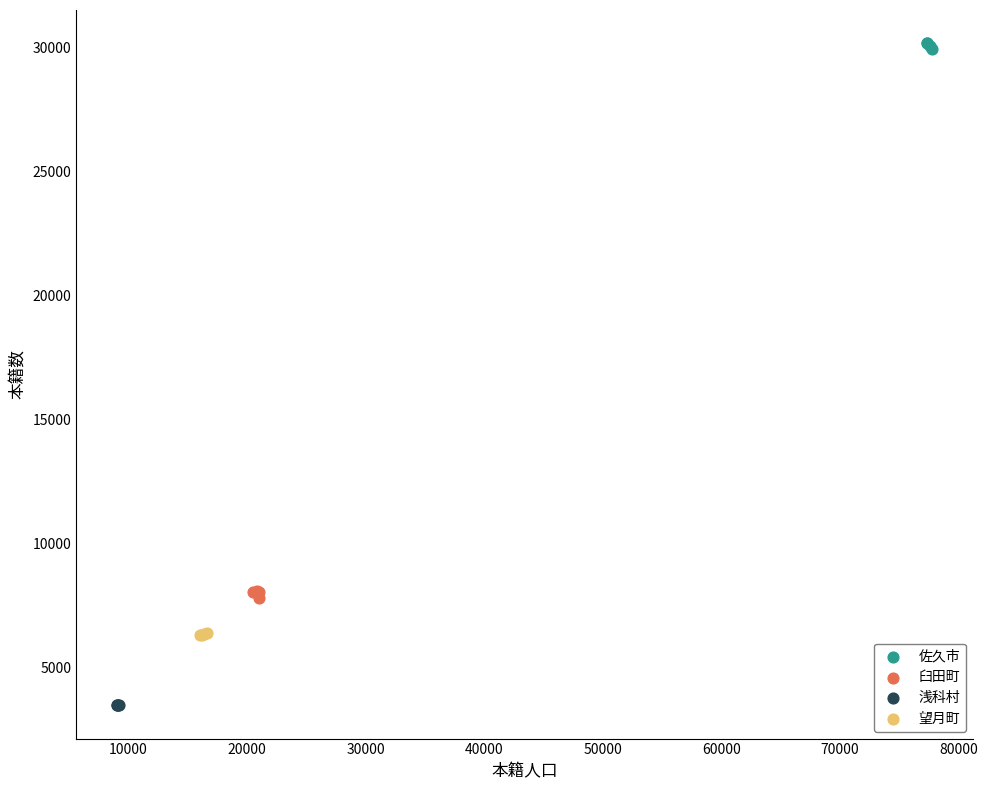

What are all the series names shown in the legend?

佐久市, 臼田町, 浅科村, 望月町